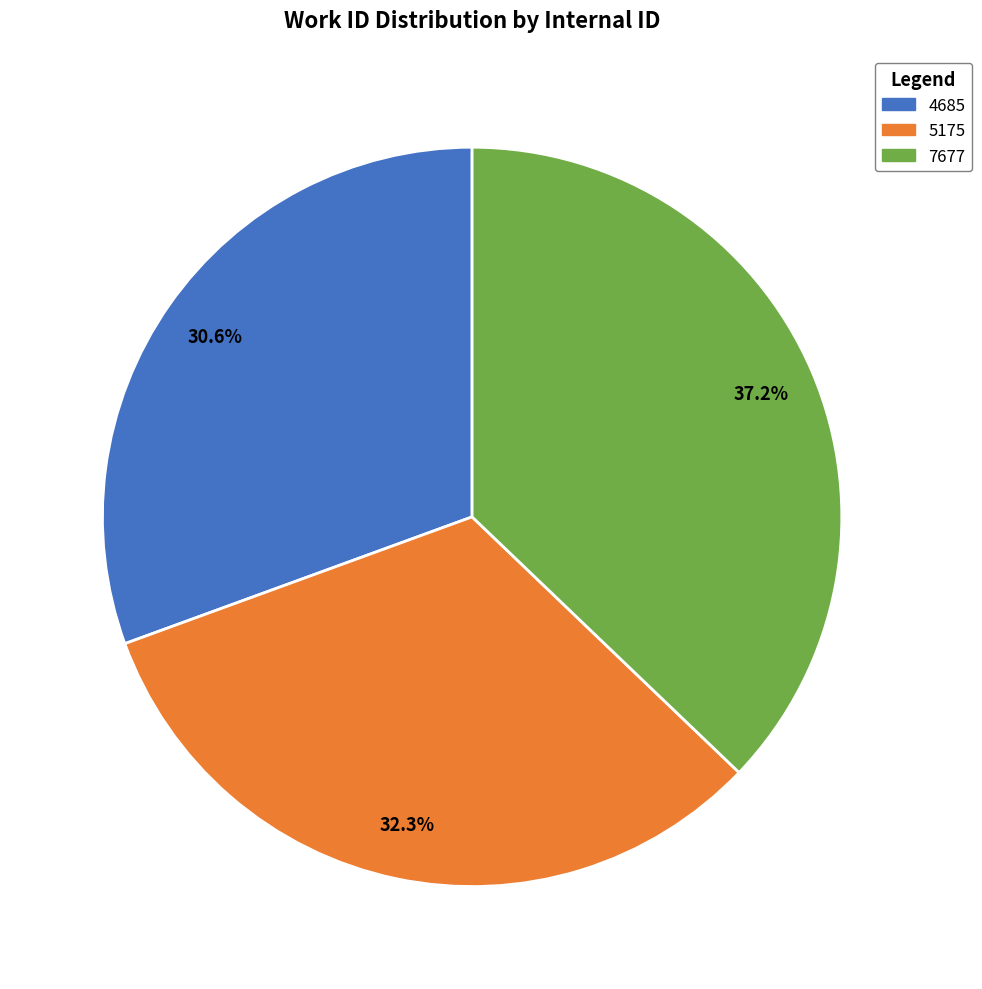

How many slices are in this pie chart?

3